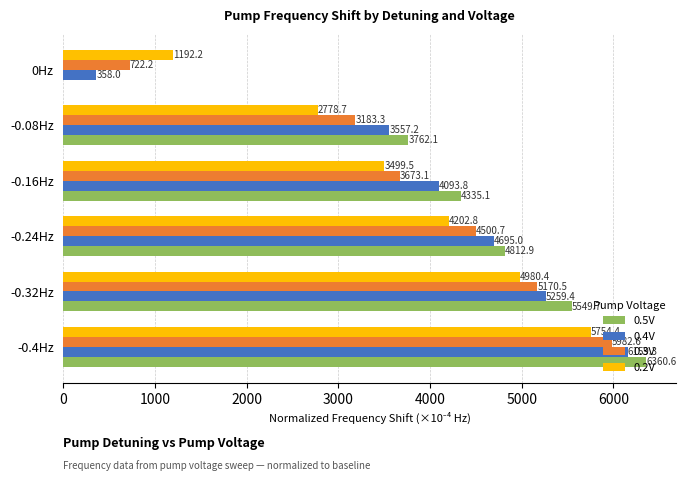

Is the value of 0.2V at -0.4Hz greater than the value of 0.3V at -0.24Hz?

Yes